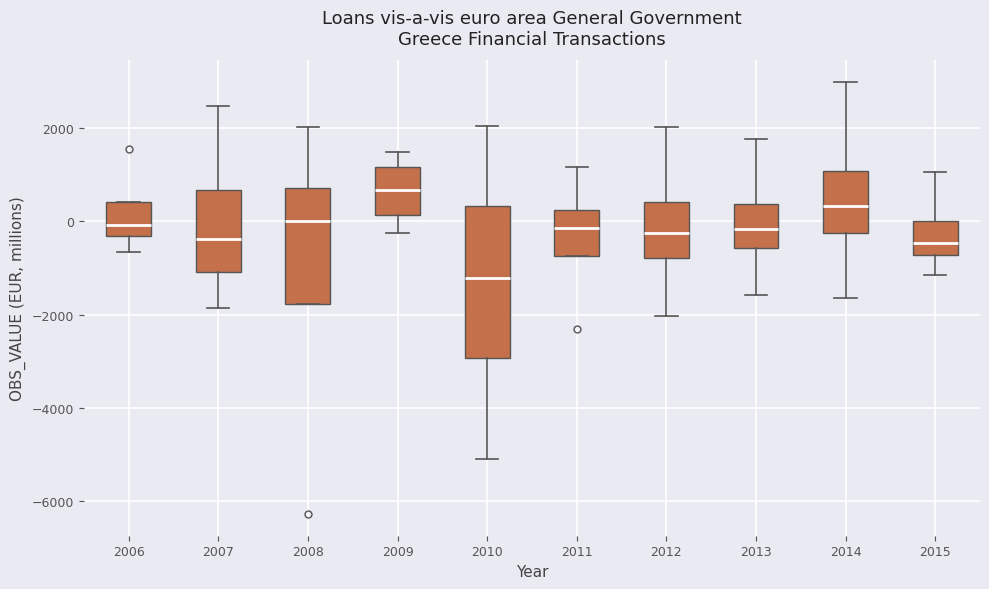

Reading left to right, transcribe this box plot: for each box, give where its median line is, the range the box spans, and where its two whiskers end, as read against the y-axis. The values are not printed on the chart, so give them approximately, as read against the axis.

2006: median 0, box -400 to 400, whiskers -600 to 400
2007: median -400, box -1000 to 600, whiskers -1800 to 2400
2008: median 0, box -1800 to 800, whiskers -1800 to 2000
2009: median 600, box 200 to 1200, whiskers -200 to 1400
2010: median -1200, box -3000 to 400, whiskers -5000 to 2000
2011: median -200, box -800 to 200, whiskers -800 to 1200
2012: median -200, box -800 to 400, whiskers -2000 to 2000
2013: median -200, box -600 to 400, whiskers -1600 to 1800
2014: median 400, box -200 to 1000, whiskers -1600 to 3000
2015: median -400, box -800 to 0, whiskers -1200 to 1000